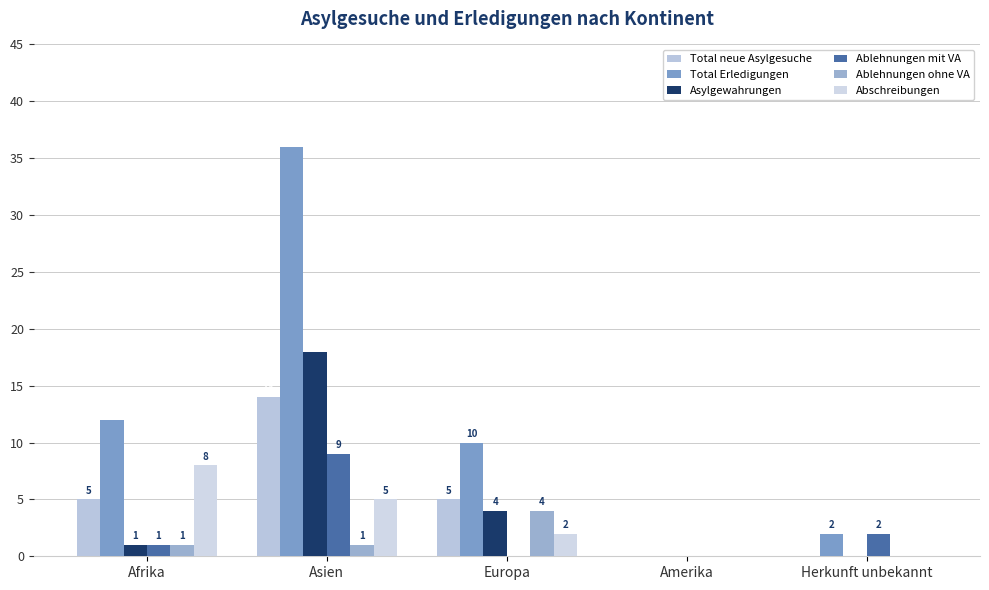

At which category is the sum across all series the highest?

Asien